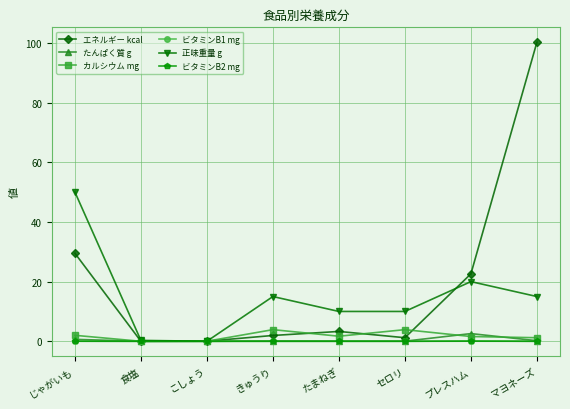

At which category does 正味重量 g reach its first local peak?

きゅうり